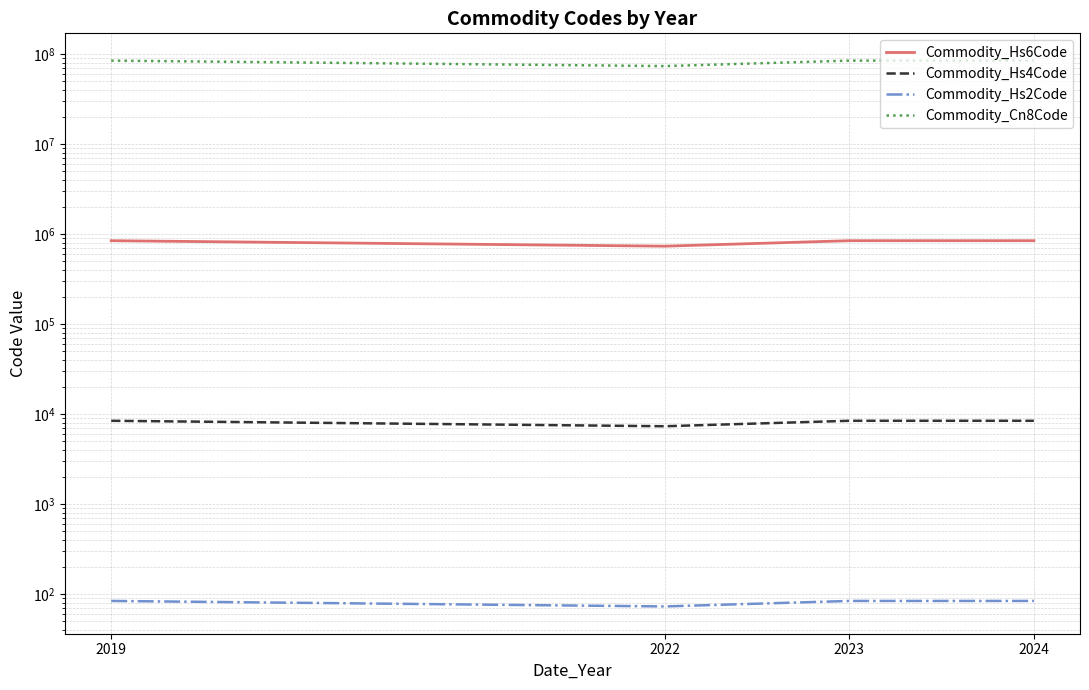

List the series in order of their peak value, lowest first.

Commodity_Hs2Code, Commodity_Hs4Code, Commodity_Hs6Code, Commodity_Cn8Code